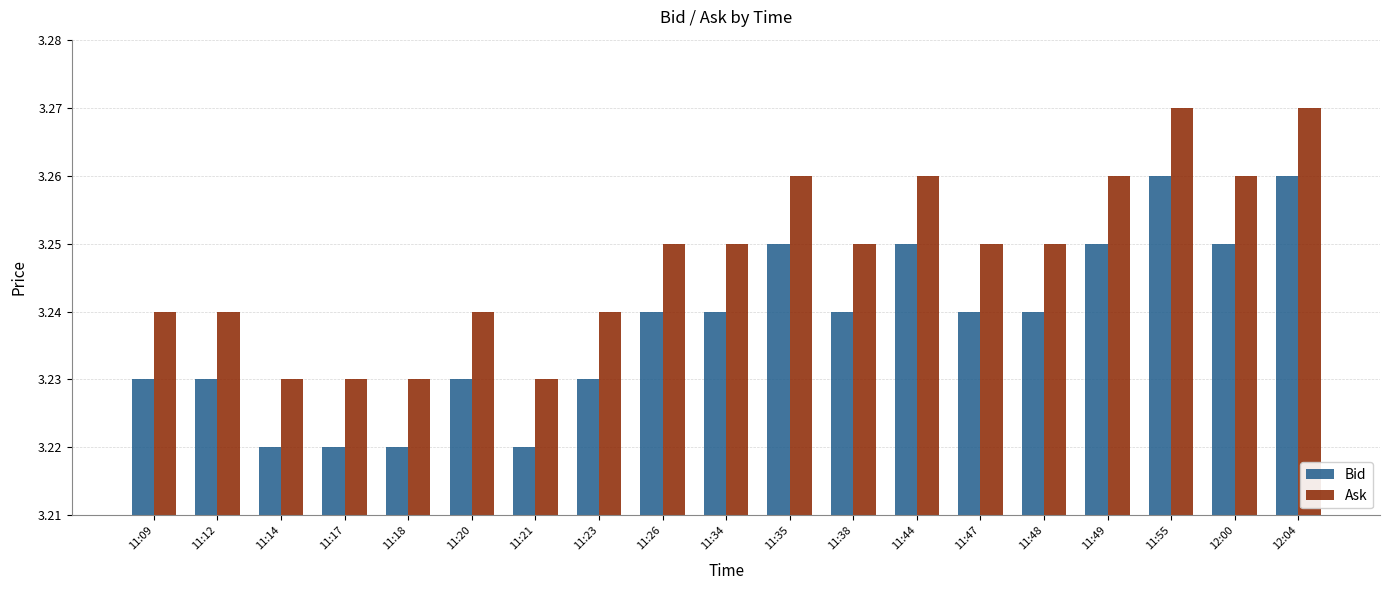

What is the sum of the Ask values at 11:38 and 11:34?

6.5